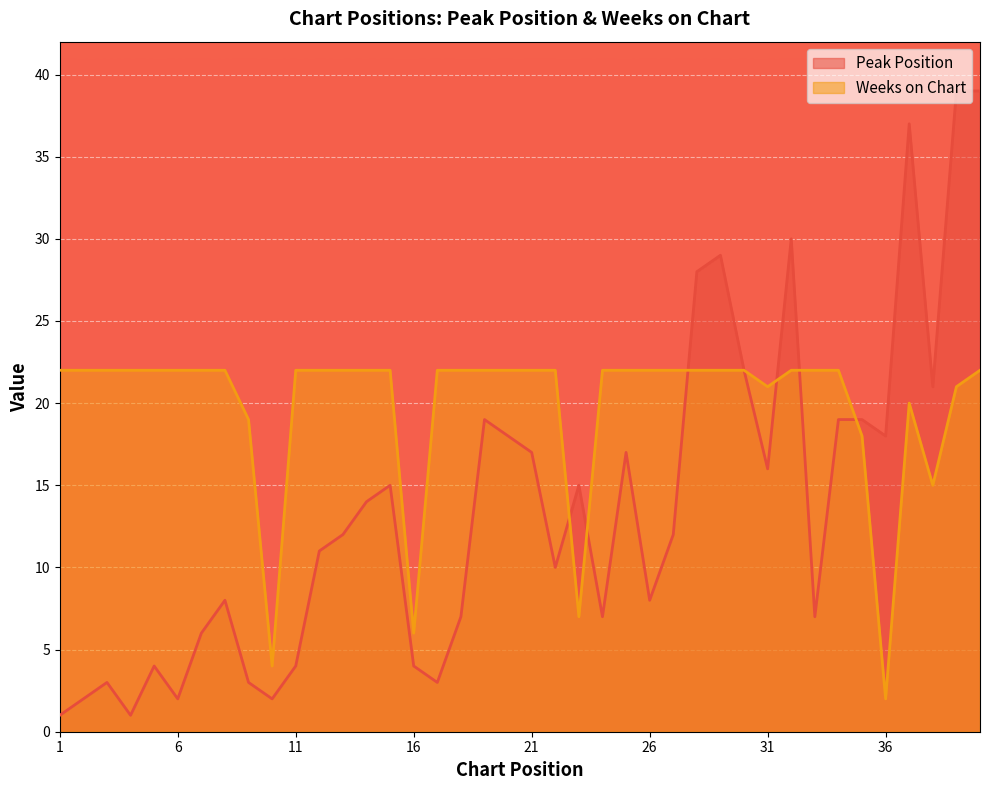

After their last crossing, which series has the higher values: Weeks on Chart or Peak Position?

Peak Position